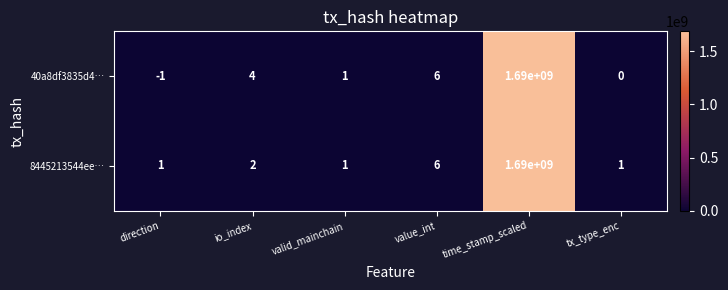

Where is 40a8df3835d4… nearest to the value 844999999?

value_int